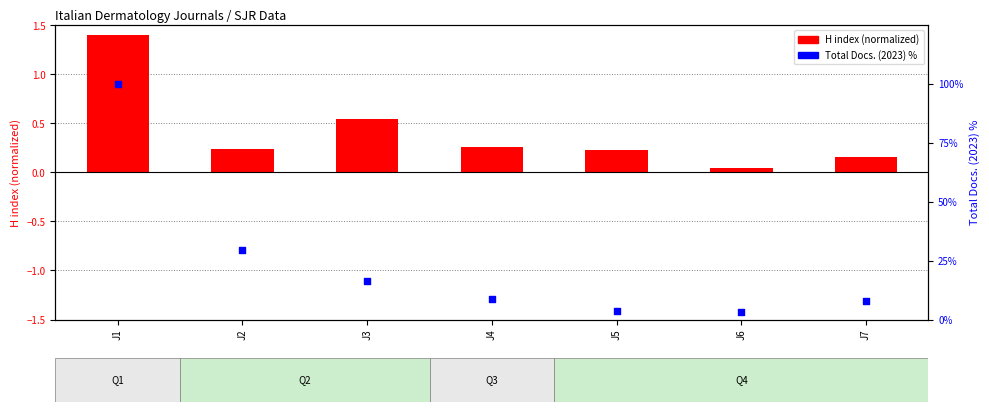

Which has a higher value, J7 or J2?

J2